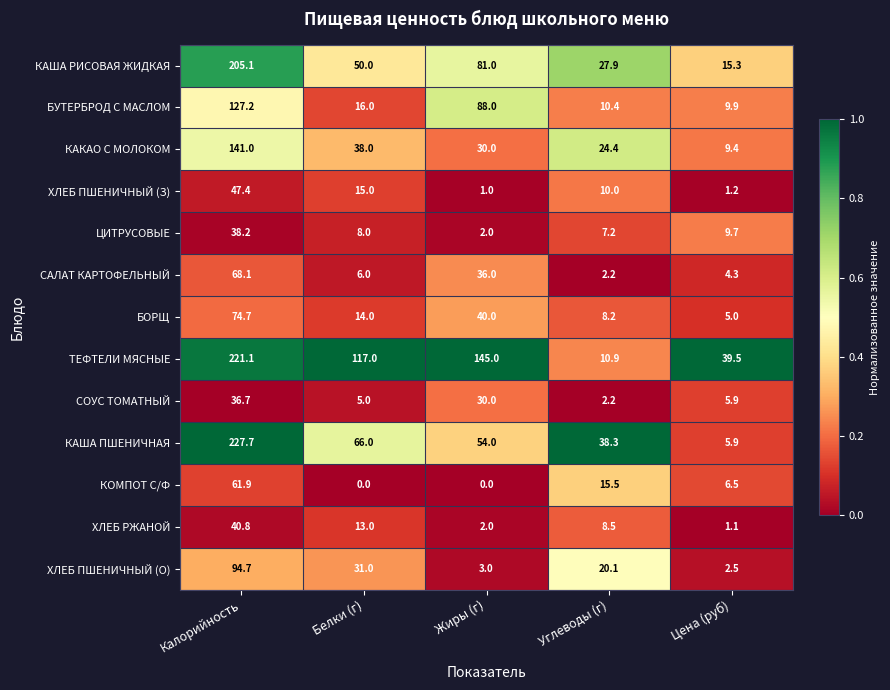

The БУТЕРБРОД С МАСЛОМ series shows 127.2 at Калорийность. True or false?

True